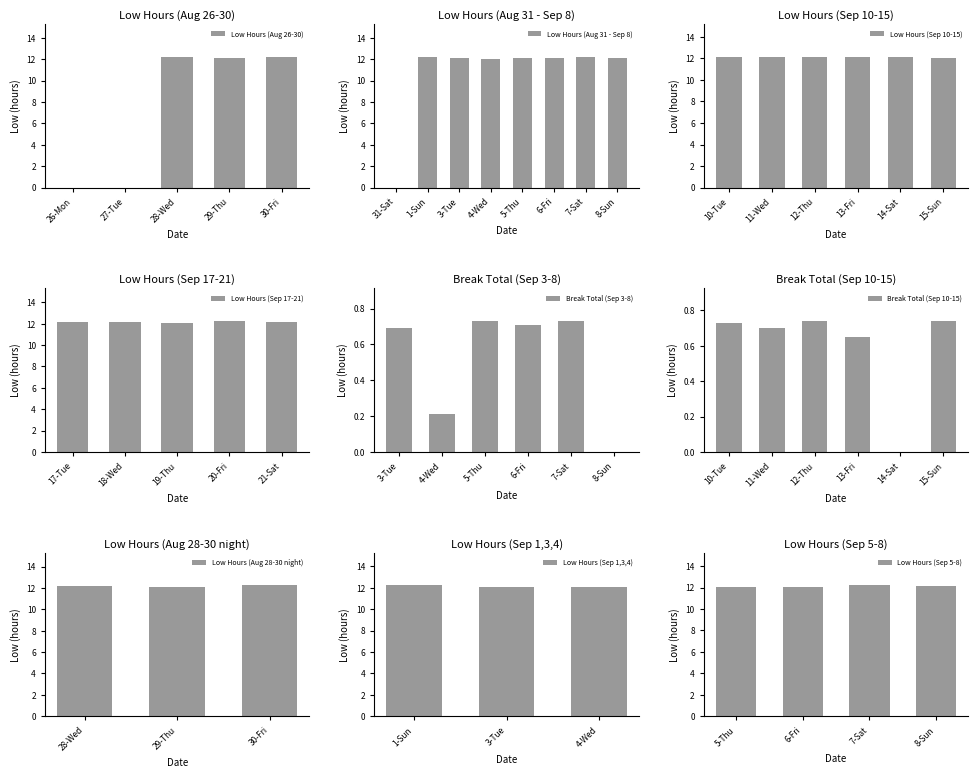

List the labels in order of value, largest first.

20-Fri, 30-Fri, 28-Wed, 1-Sun, 7-Sat, 21-Sat, 11-Wed, 14-Sat, 12-Thu, 13-Fri, 18-Wed, 29-Thu, 8-Sun, 17-Tue, 19-Thu, 10-Tue, 3-Tue, 6-Fri, 5-Thu, 4-Wed, 15-Sun, 26-Mon, 27-Tue, 31-Sat